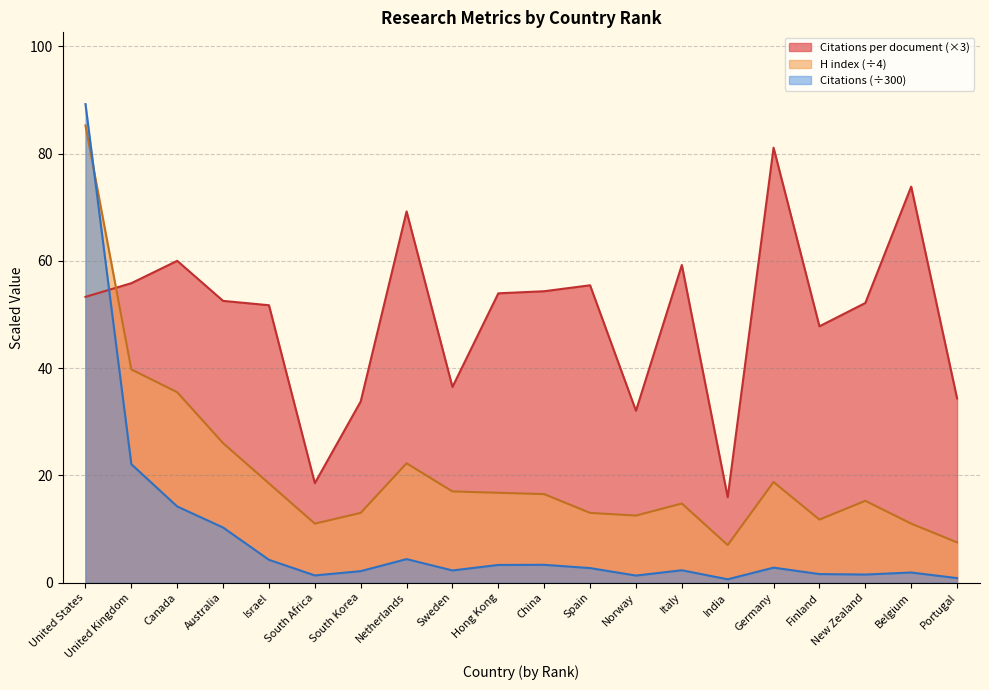

At which category is the sum across all series the highest?

United States